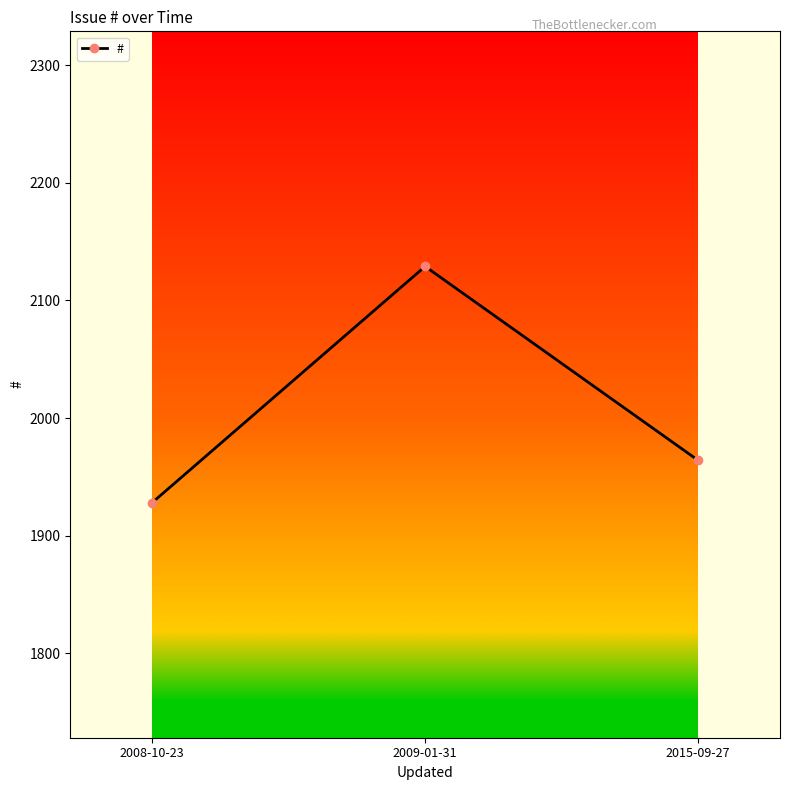

Reading left to right, transcribe all the data shown in this chart.

1928	2129	1964